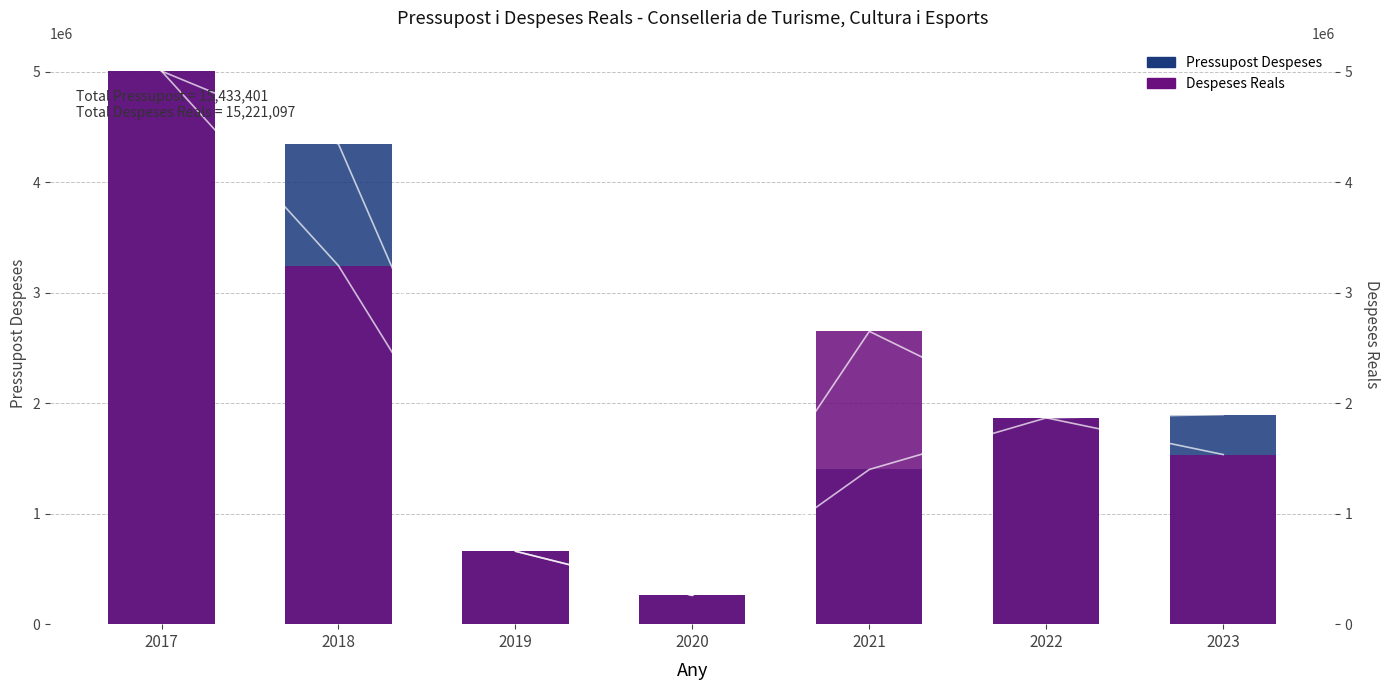

How many bars are there in each group?

2